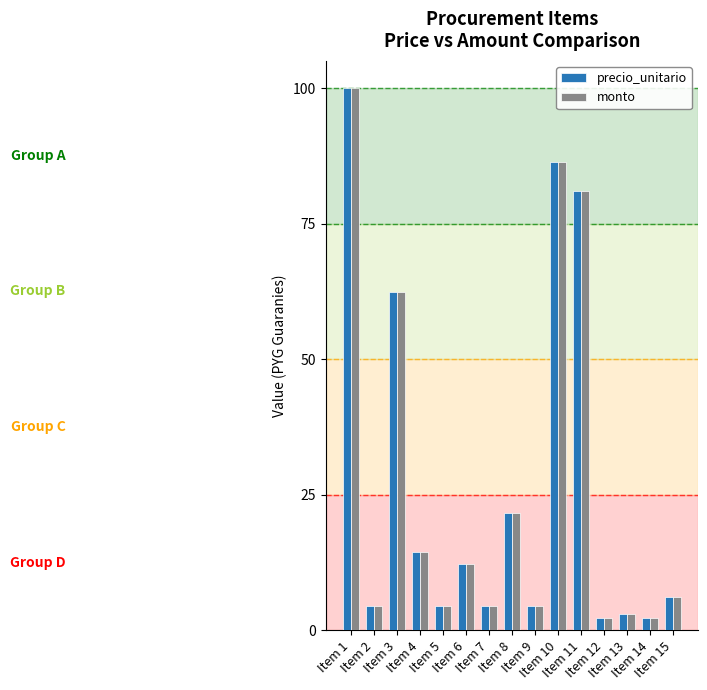

What is the value of the precio_unitario bar at the 12th from the left?

2.2